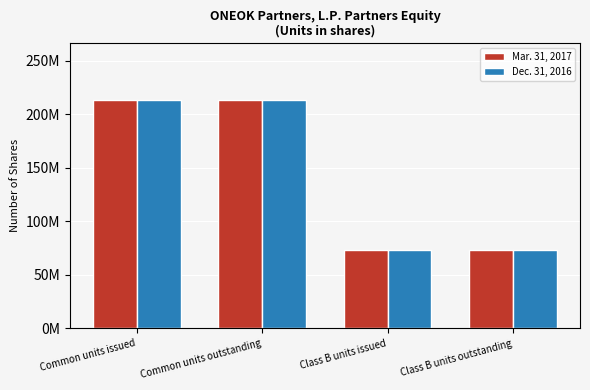

Are the bars horizontal?

No